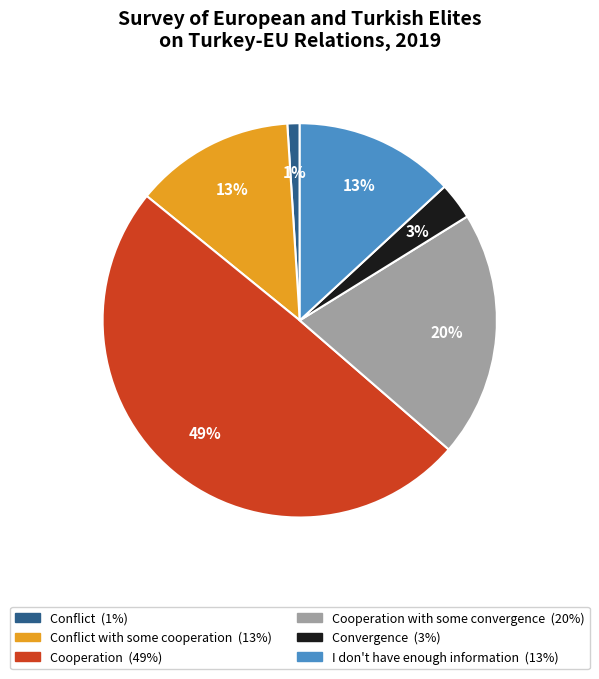

To the nearest percent, what is the difference between the largest and smallest slice percentages?

48%